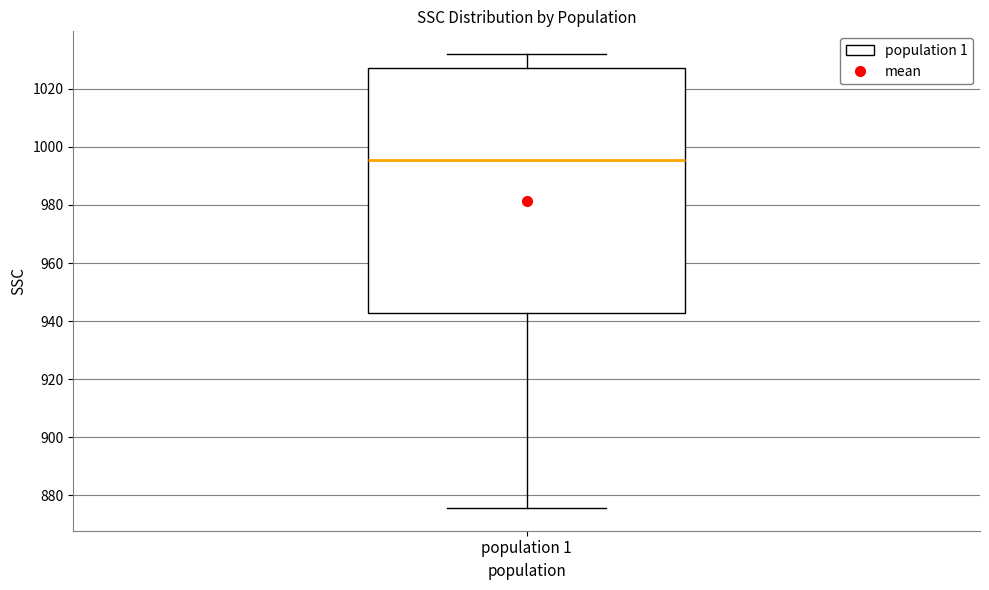

Transcribe this box plot: give where the median line is, the range the box spans, and where the two whiskers end, as read against the y-axis. The values are not printed on the chart, so give them approximately, as read against the axis.

median 996, box 942 to 1028, whiskers 876 to 1032